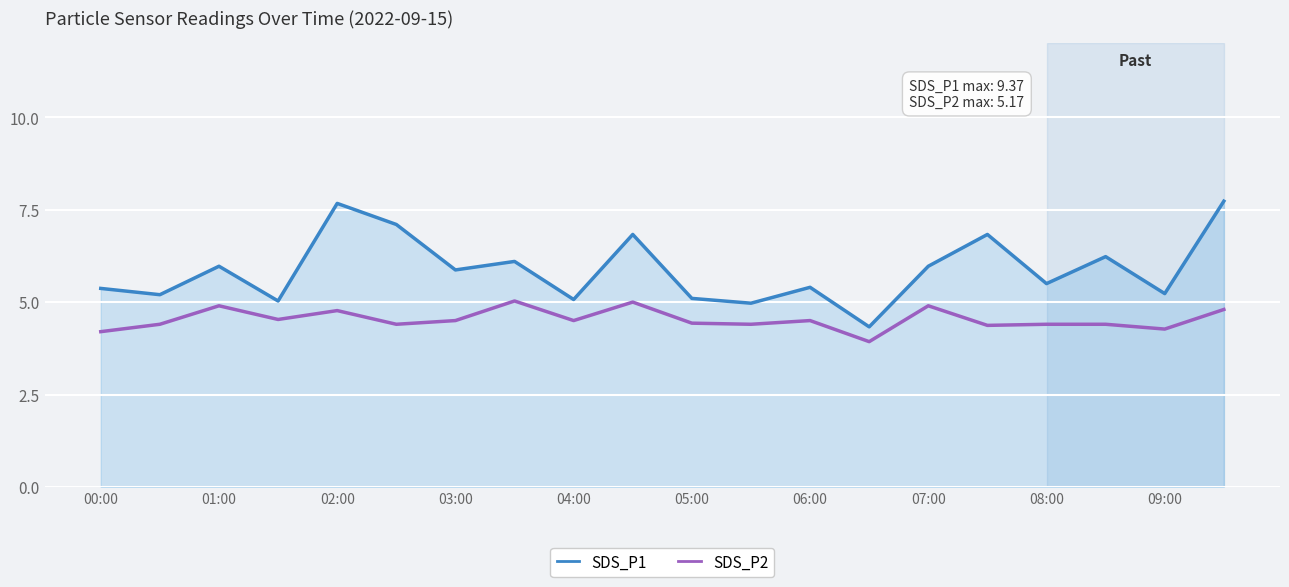

Which series has the largest total across all categories?

SDS_P1